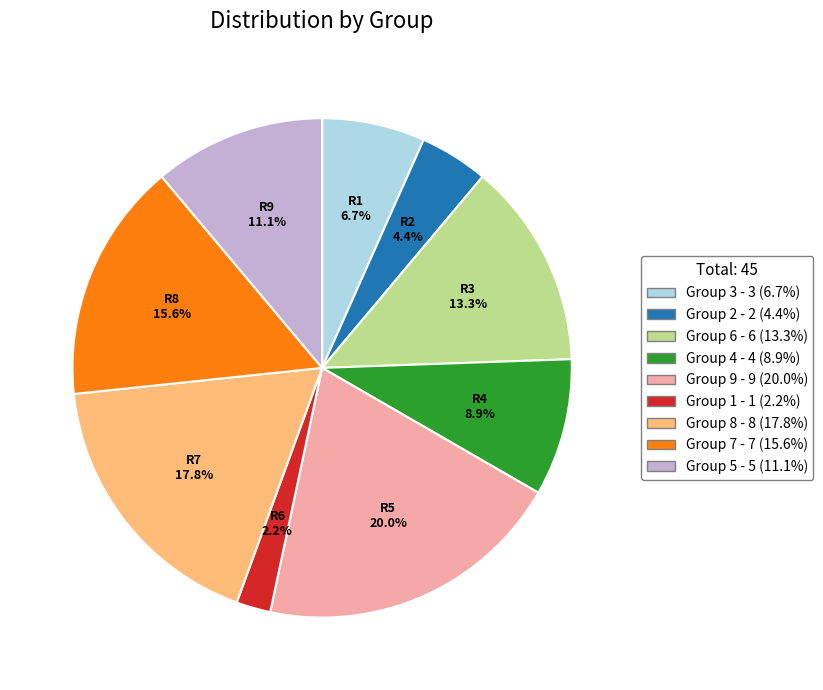

To the nearest percent, what is the difference between the largest and smallest slice percentages?

18%